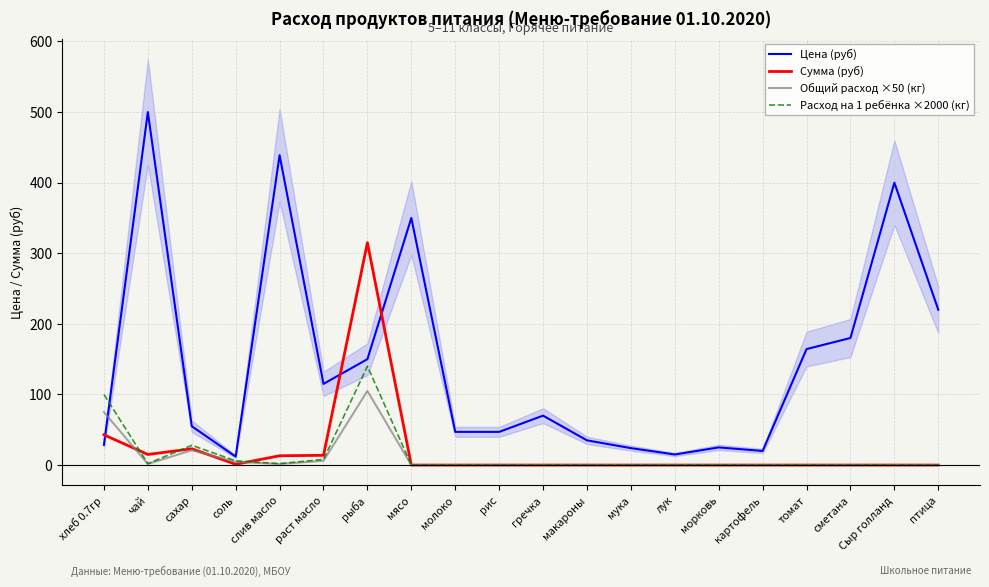

What is the difference between the highest and lowest values at раст масло?

109.0